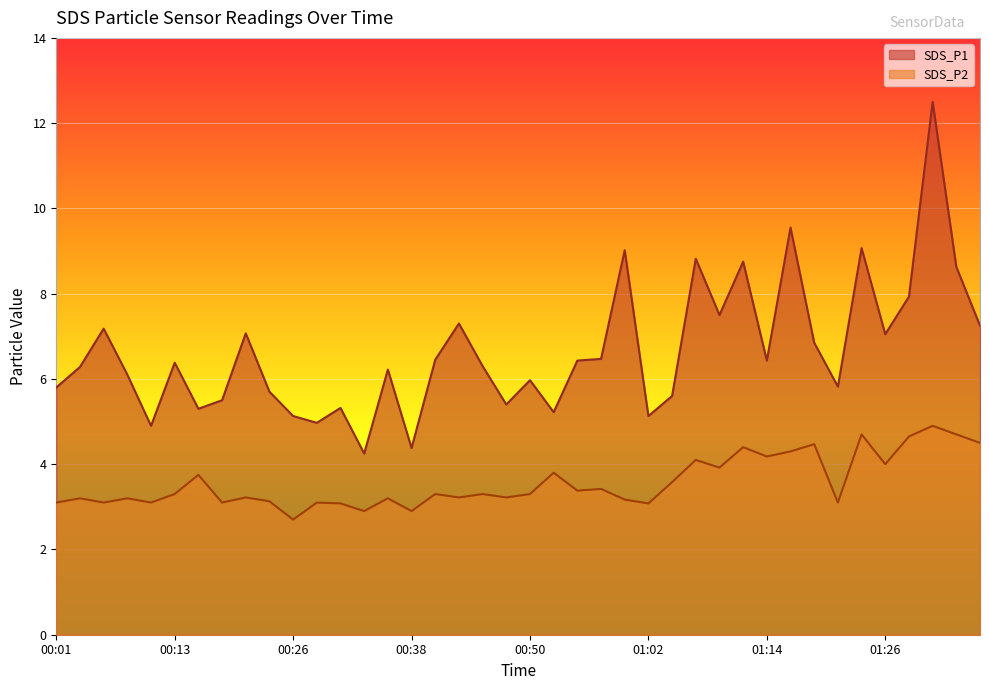

At how many categories does at least one series exceed 3?

40